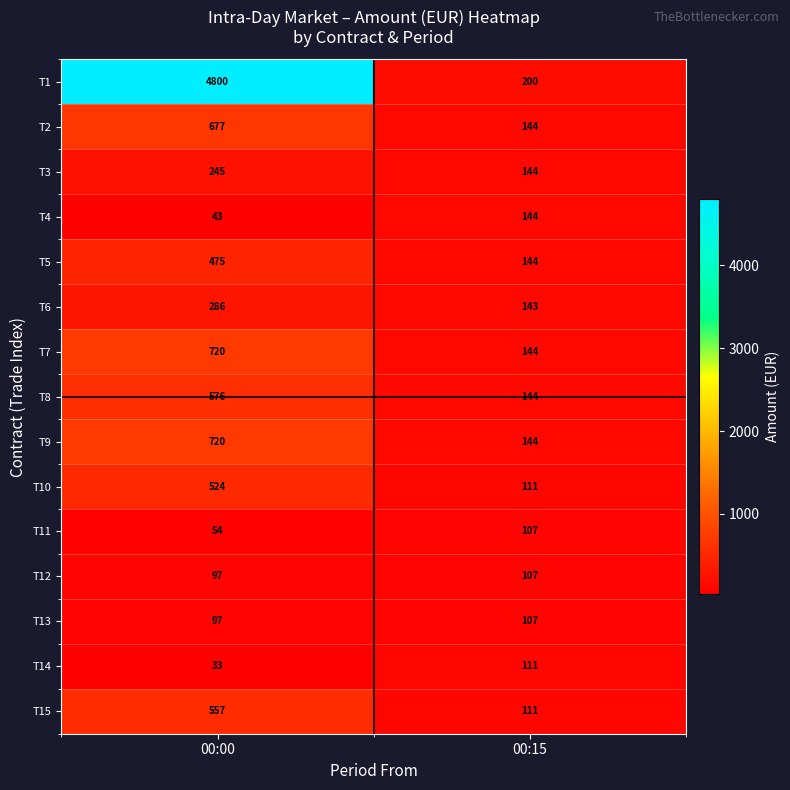

Count the number of categories in the chart.

2